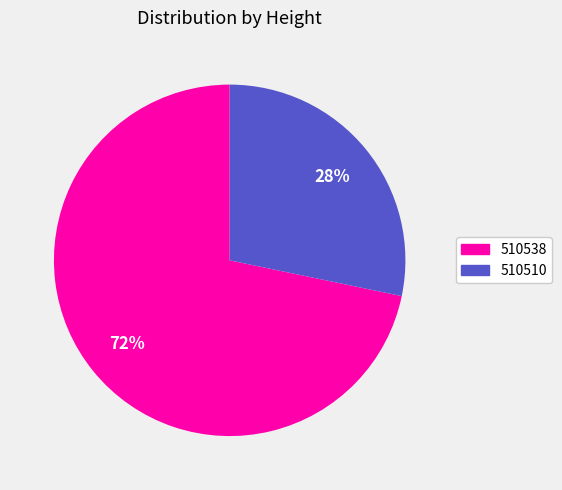

How many slices are in this pie chart?

2